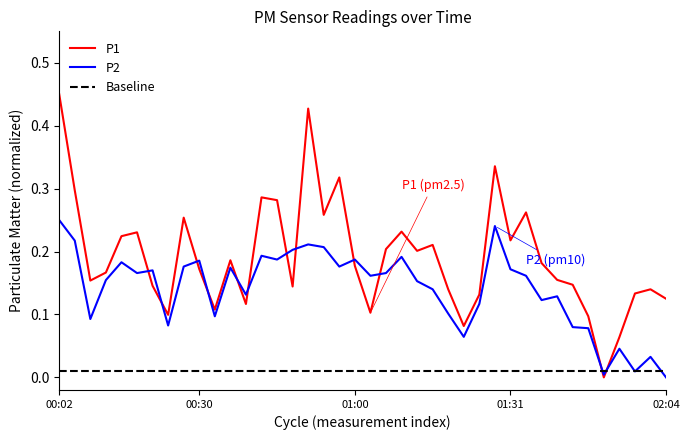

Rank the series at 01:37 from lowest to highest value.

P2, P1